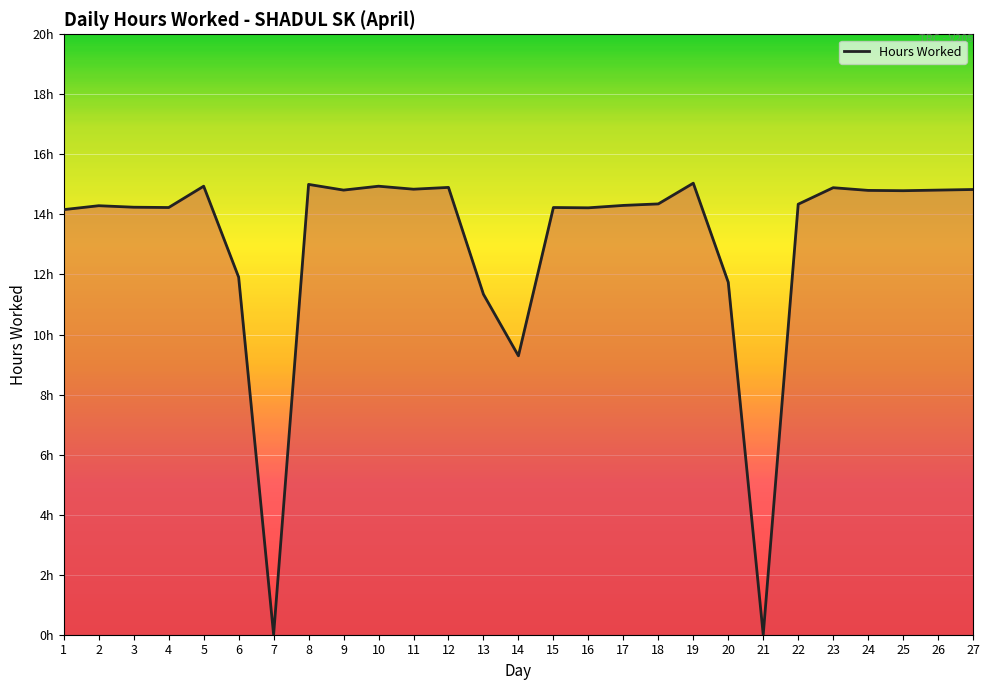

Does the chart have visible grid lines?

Yes